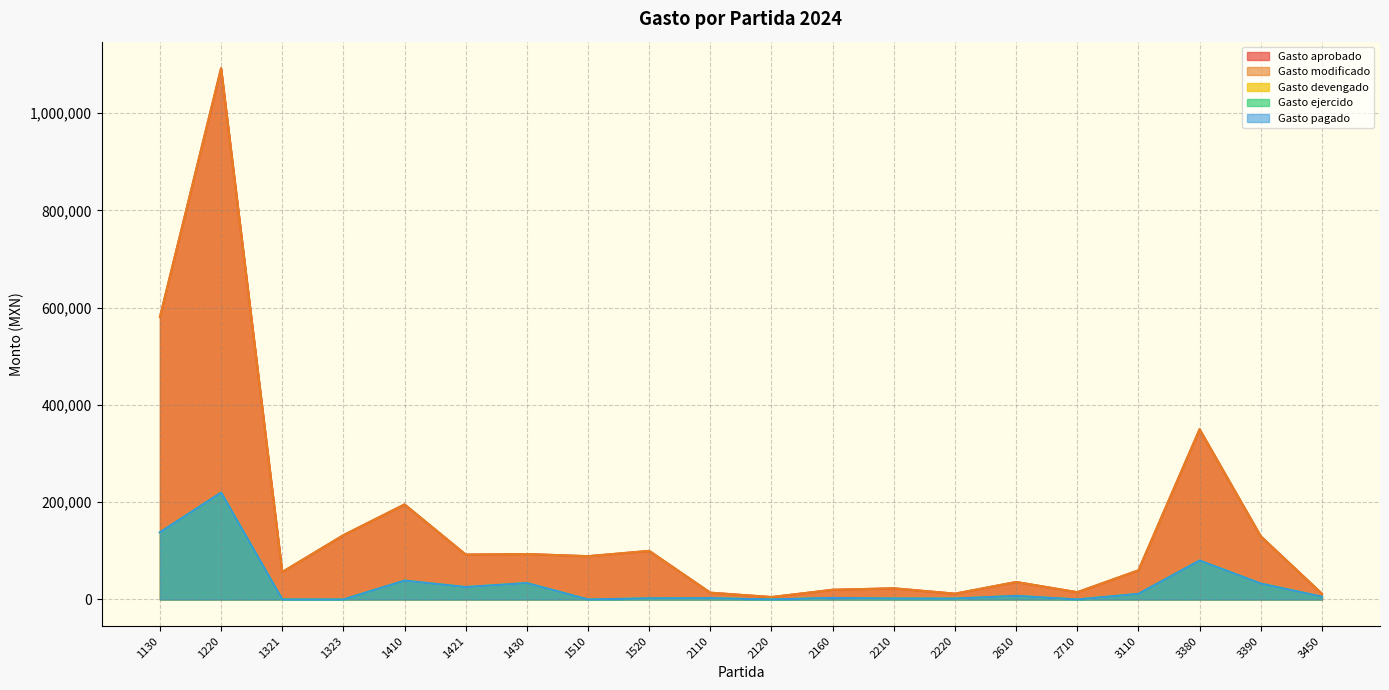

Reading left to right, what are all the values shown in this chart?

Gasto aprobado: 580721.0	1092465.0	56501.0	132266.0	195480.0	92335.0	93480.0	89057.0	100000.0	14000.0	5000.0	20000.0	23000.0	12000.0	36000.0	15000.0	60000.0	350000.0	130000.0	12000.0
Gasto modificado: 580721.0	1092465.0	56501.0	132266.0	195480.0	92335.0	93480.0	89057.0	100000.0	14000.0	5000.0	20000.0	23000.0	12000.0	36000.0	15000.0	60000.0	350000.0	130000.0	12000.0
Gasto devengado: 137987.9	219640.2	0.0	0.0	38783.7	25534.4	33705.6	0.0	2312.9	2660.2	27.8	3145.8	1919.0	1800.0	7420.7	0.0	11549.0	80040.0	32716.6	5642.6
Gasto ejercido: 137987.9	219640.2	0.0	0.0	38783.7	25534.4	33705.6	0.0	2312.9	2660.2	27.8	3145.8	1919.0	1800.0	7420.7	0.0	11549.0	80040.0	32716.6	5642.6
Gasto pagado: 137987.9	219640.2	0.0	0.0	38783.7	25534.4	33705.6	0.0	2312.9	2660.2	27.8	3145.8	1919.0	1800.0	7420.7	0.0	11549.0	80040.0	32716.6	5642.6